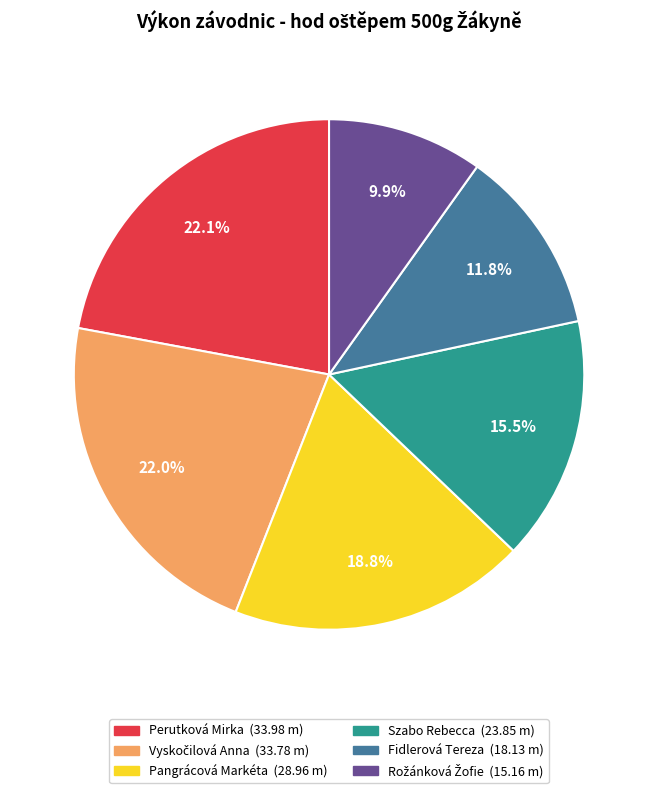

Does Fidlerová Tereza represent more than half of the total?

No